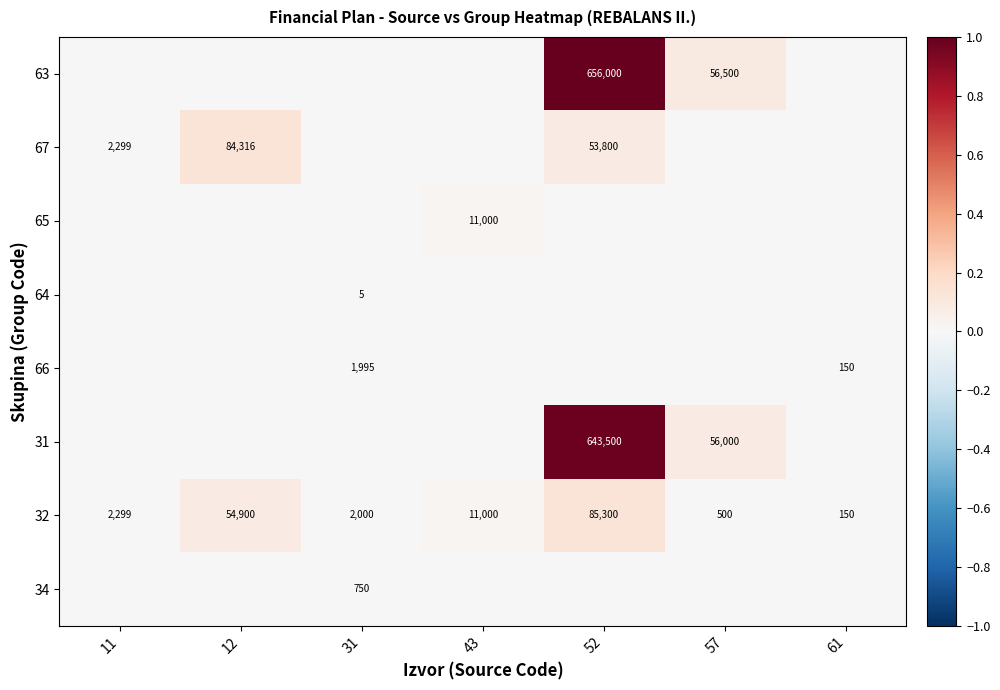

The 66 series shows 150.0 at 61. True or false?

True